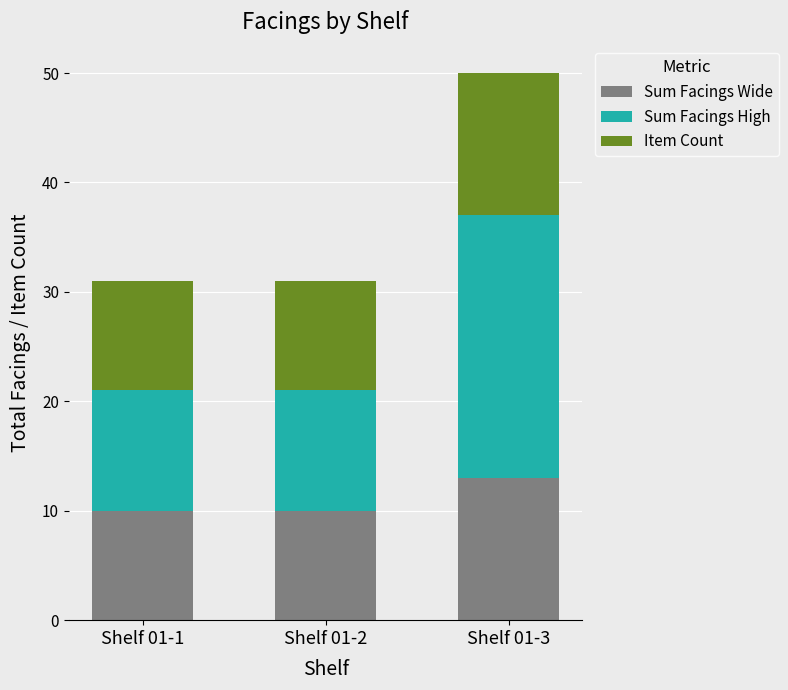

At which category is the sum across all series the highest?

Shelf 01-3